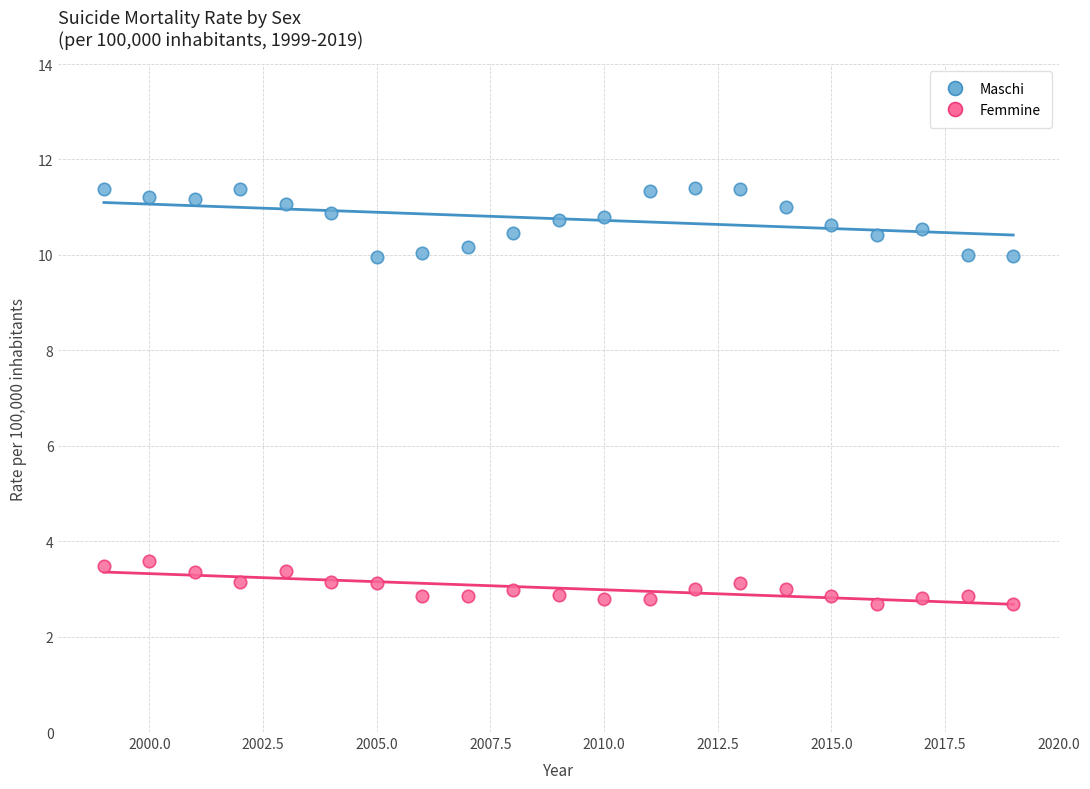

Across all data points, what is the range of Y values (max minus min)?

8.7